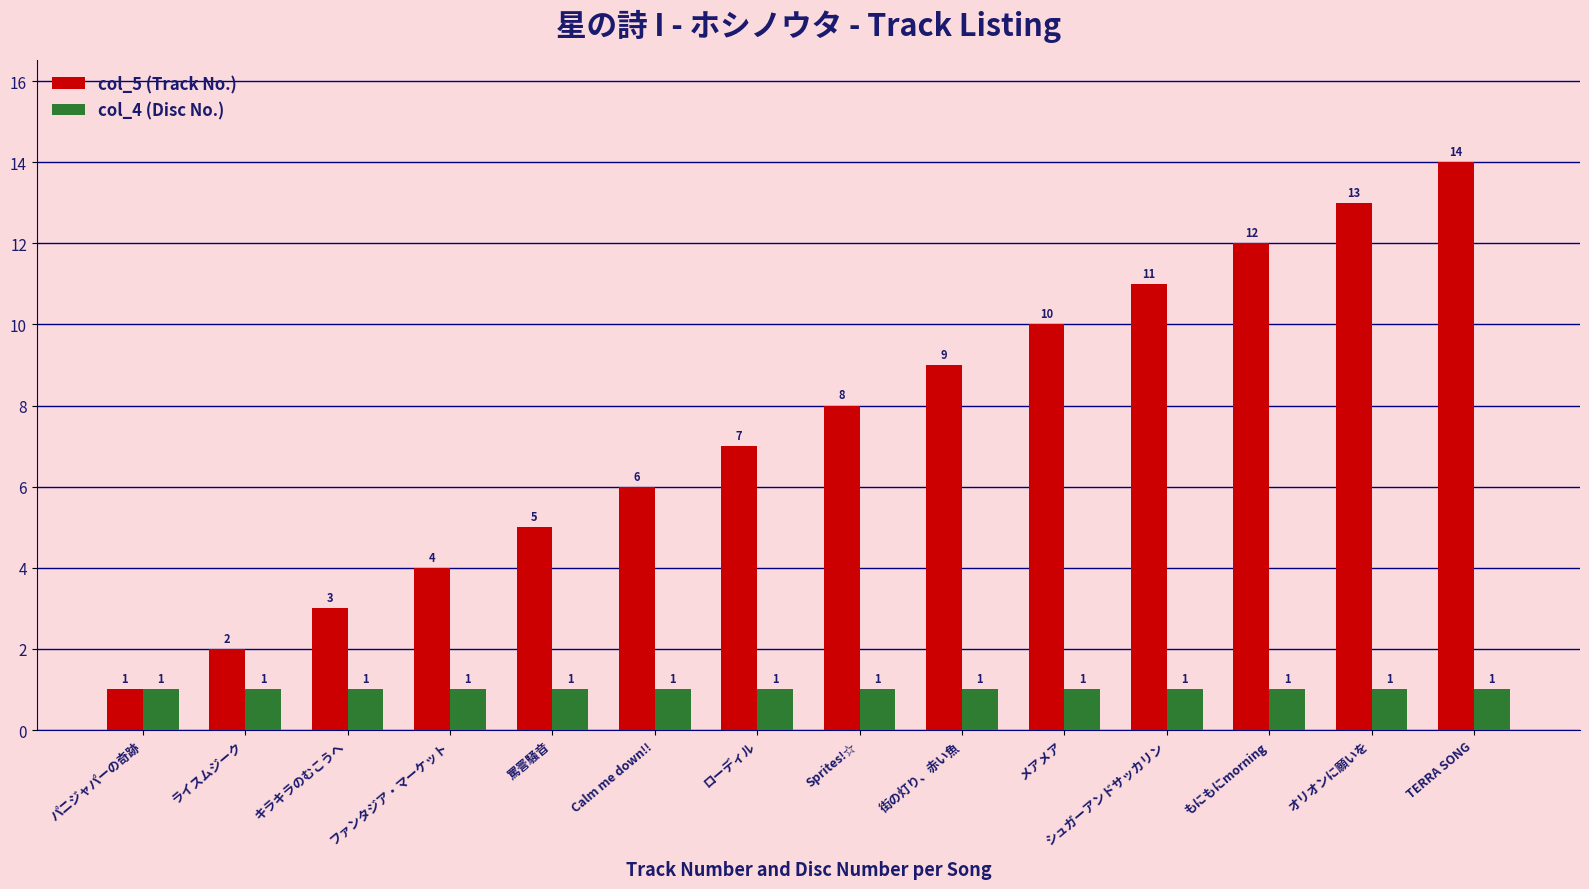

Where is col_5 (Track No.) nearest to the value 7?

ローディル